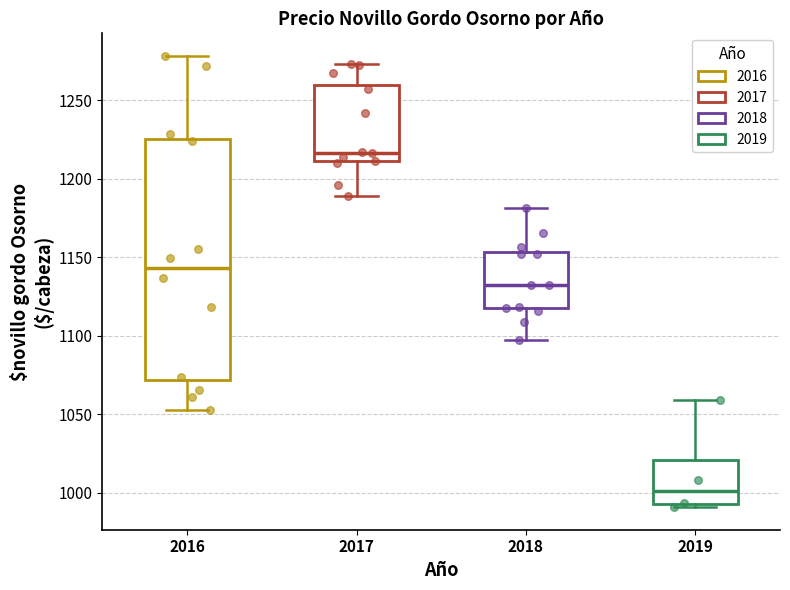

Which box's median line is the lowest?

2019